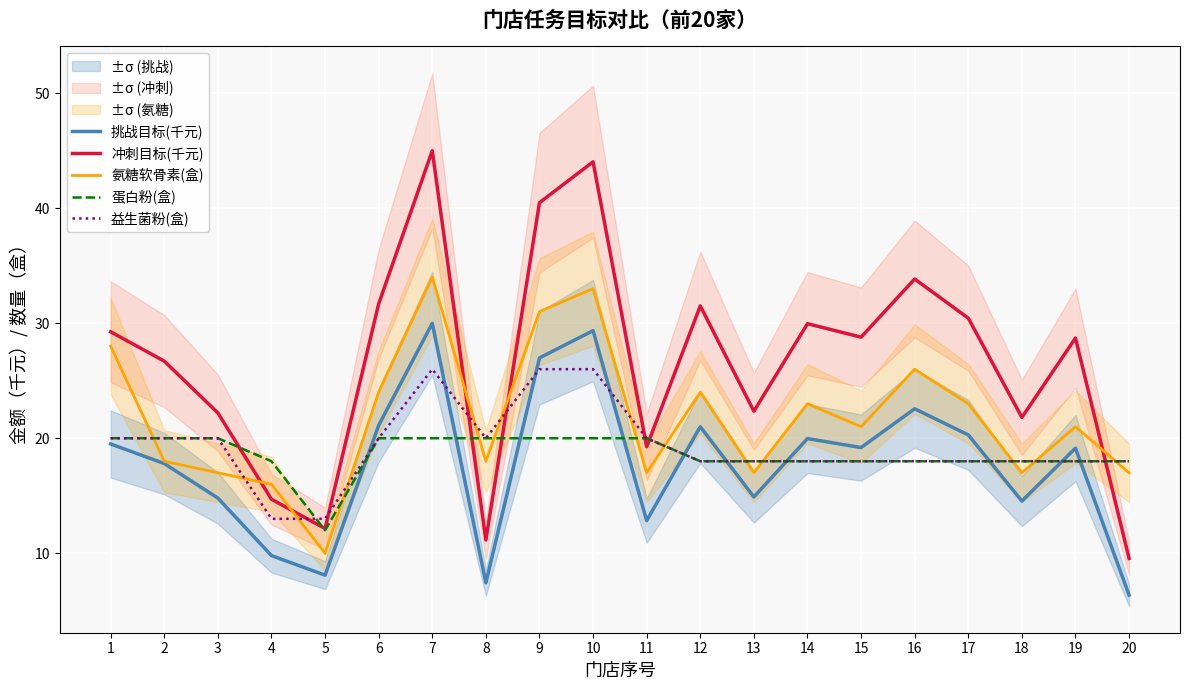

How many intersections are there between 氨糖软骨素(盒) and 冲刺目标(千元)?

5